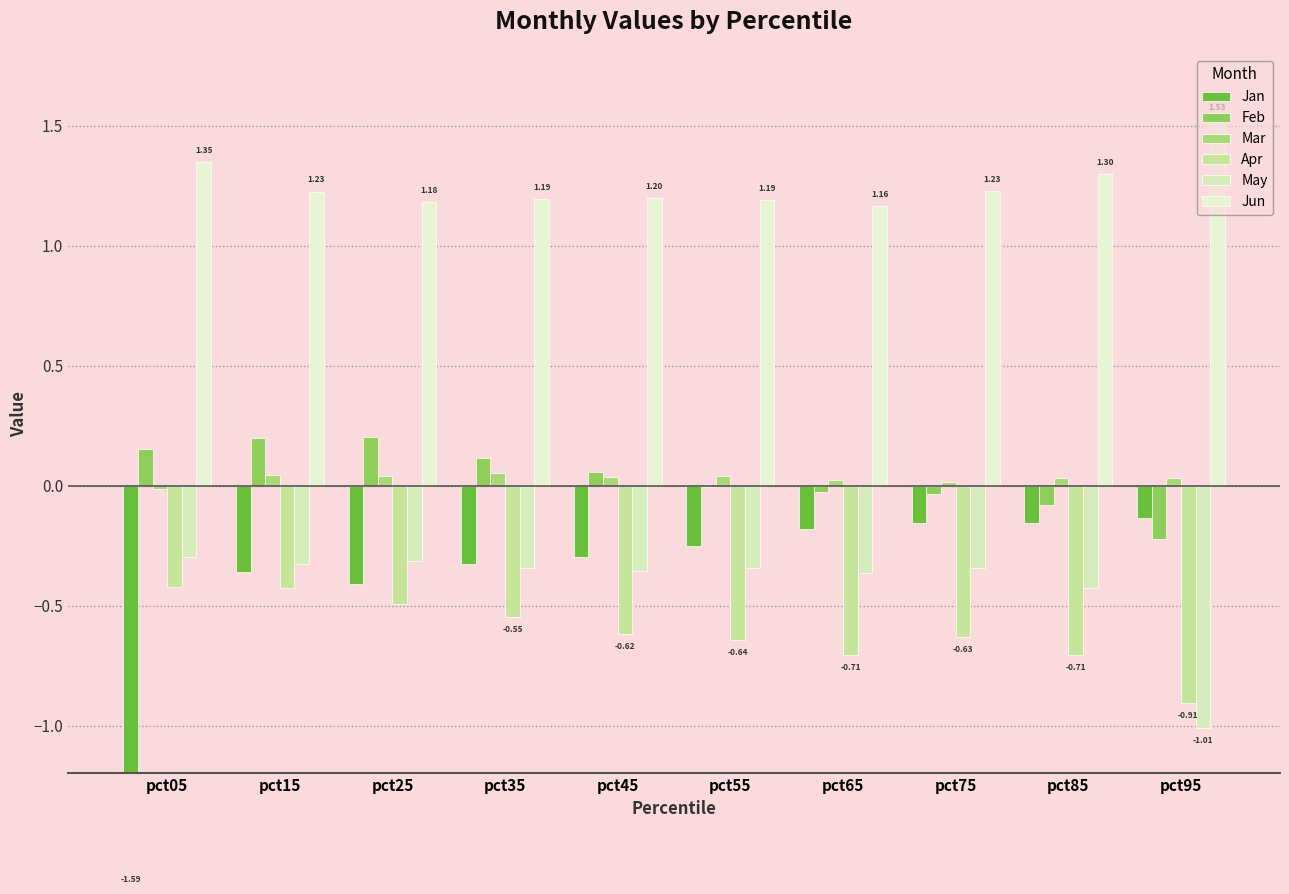

How many groups of bars are there?

10